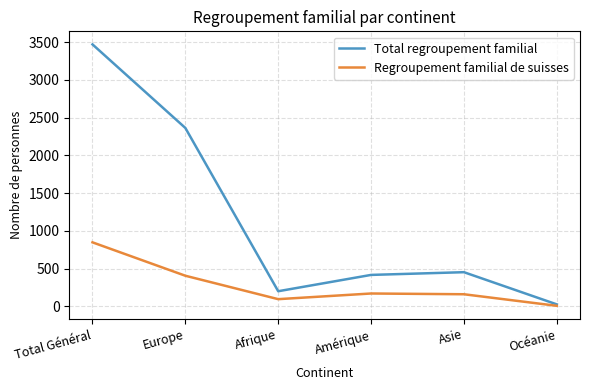

Rank the categories by Total regroupement familial value from lowest to highest.

Océanie, Afrique, Amérique, Asie, Europe, Total Général